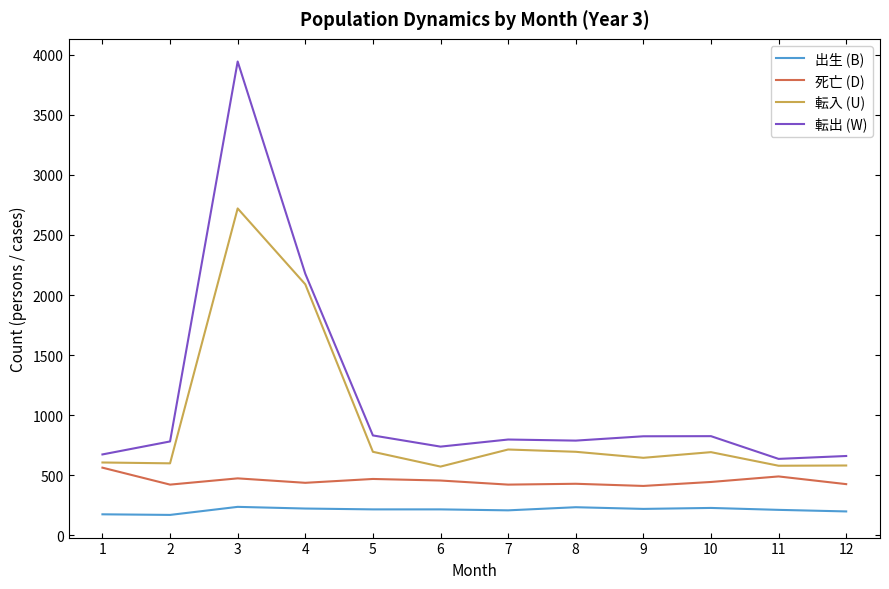

What are all the series names shown in the legend?

出生 (B), 死亡 (D), 転入 (U), 転出 (W)